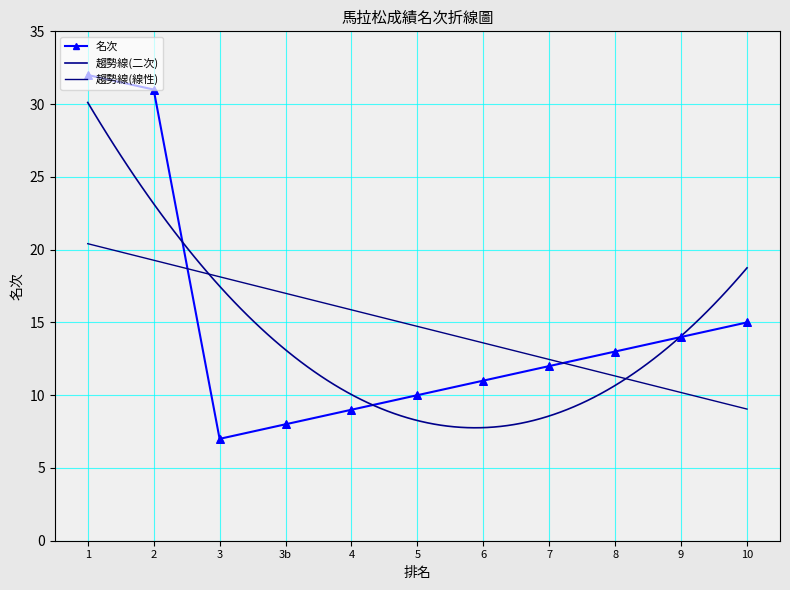

What is the change in value from 5 to 10?

+5